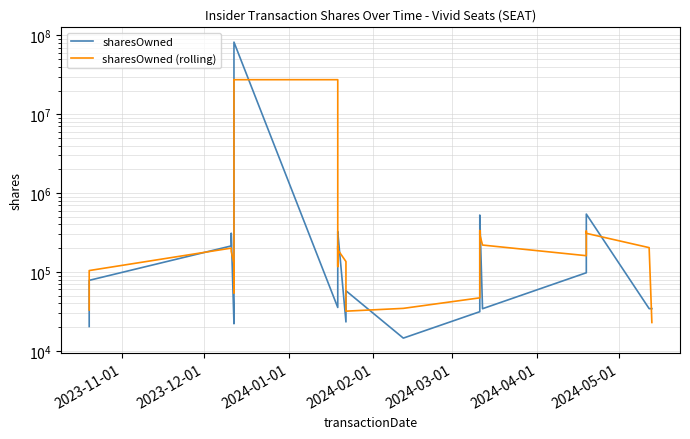

Which series has the largest range (max minus min)?

sharesOwned